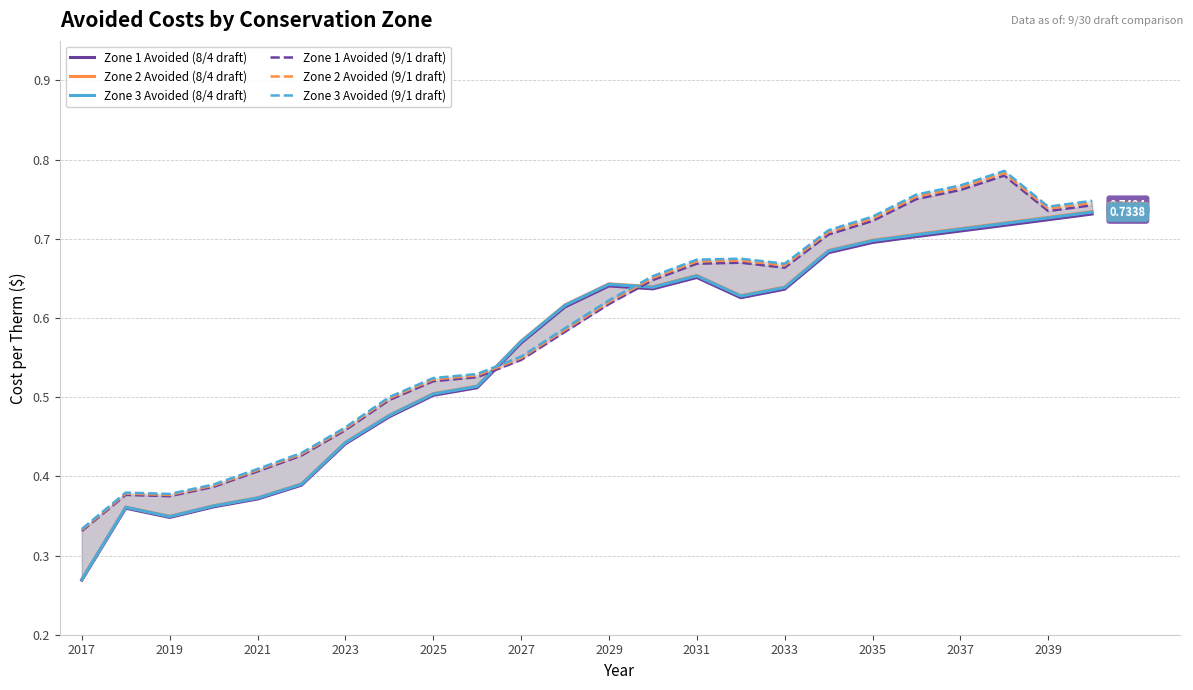

Which series has the widest spread of values?

Zone 2 Avoided (8/4 draft)